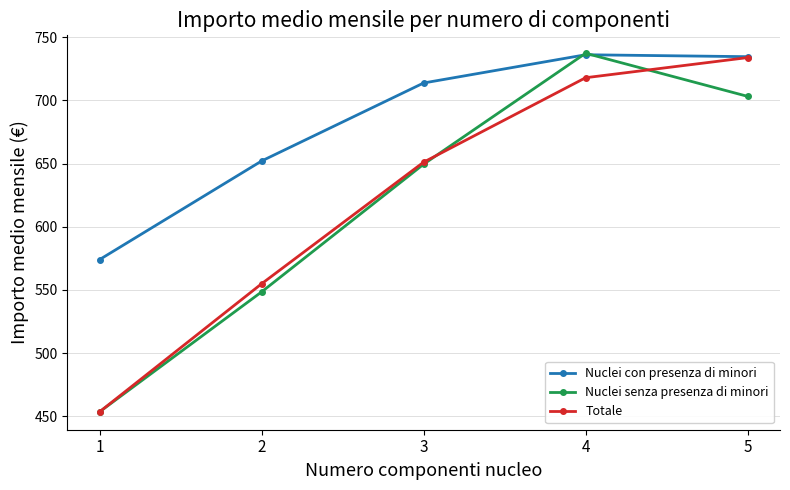

What is the value of the Nuclei con presenza di minori point at the 4th from the left?

736.2